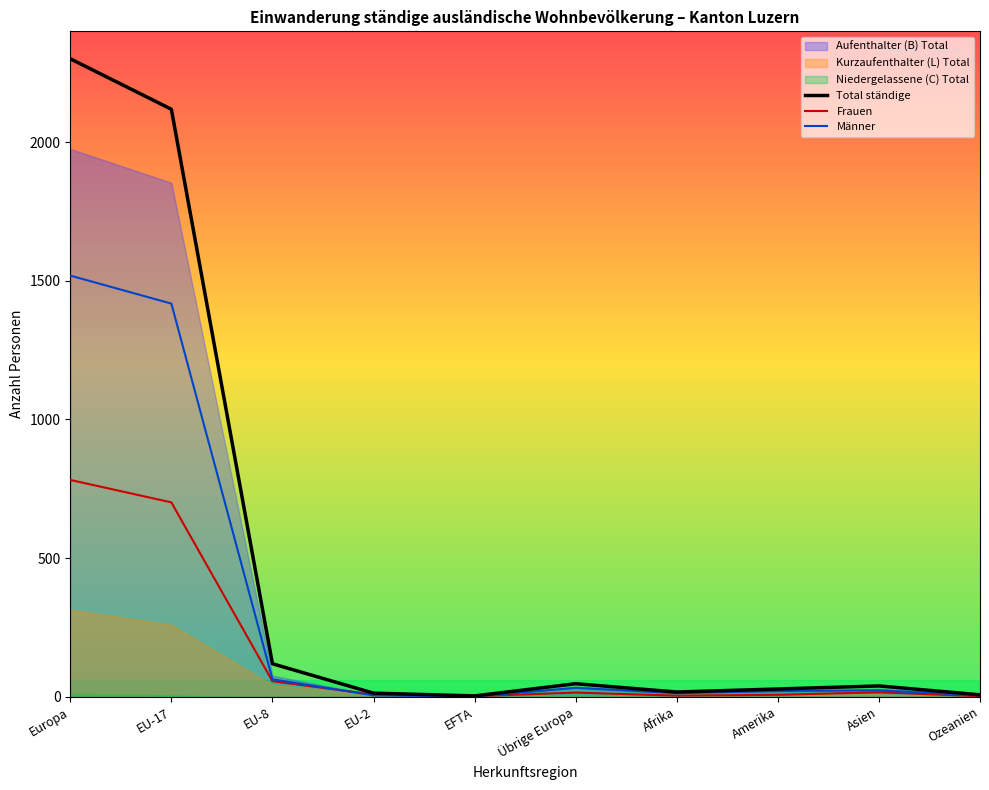

At which category is the sum across all series the highest?

Europa